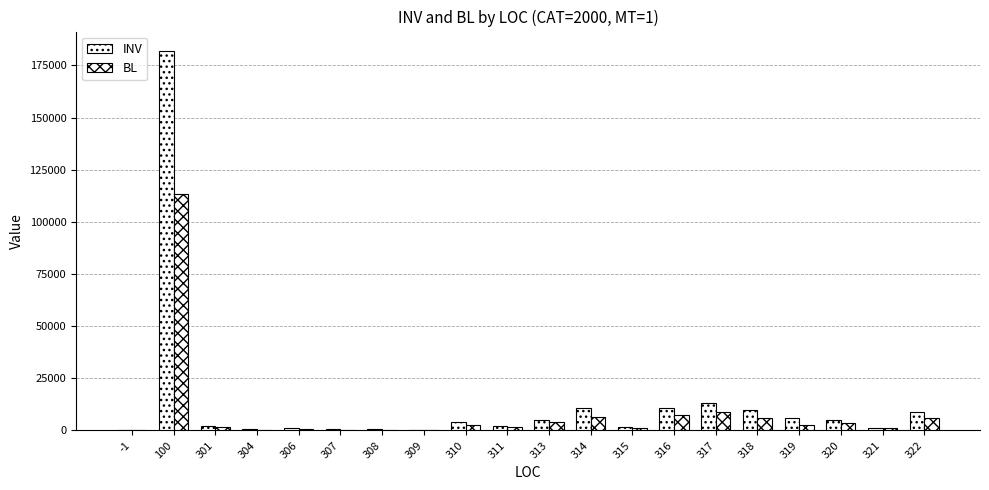

Where does the INV series first go above 4223?

100